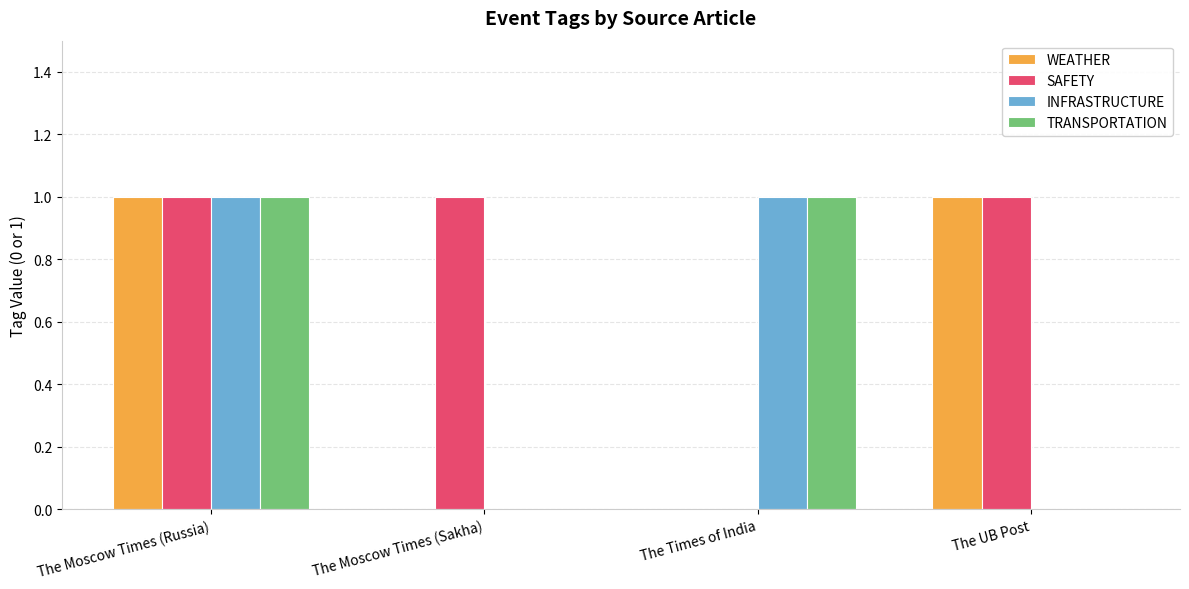

Reading right to left, extract all data points from this chart.

WEATHER: 1	0	0	1
SAFETY: 1	0	1	1
INFRASTRUCTURE: 0	1	0	1
TRANSPORTATION: 0	1	0	1